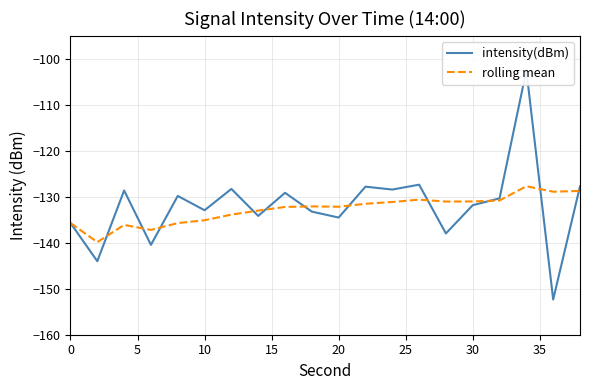

At how many categories does at least one series exceed -117?

1